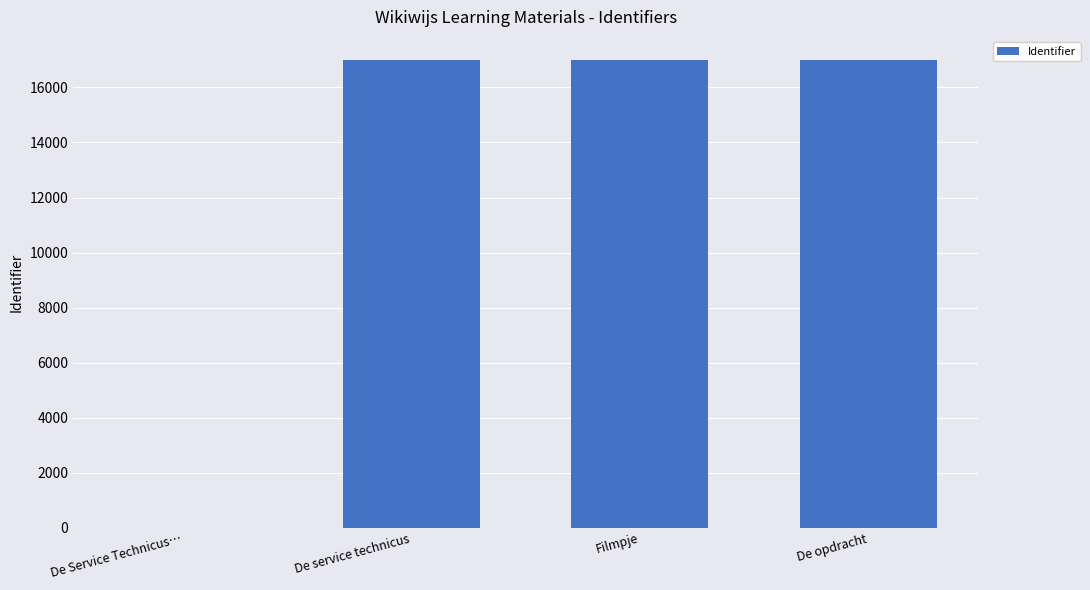

What is the greatest value displayed?

16988